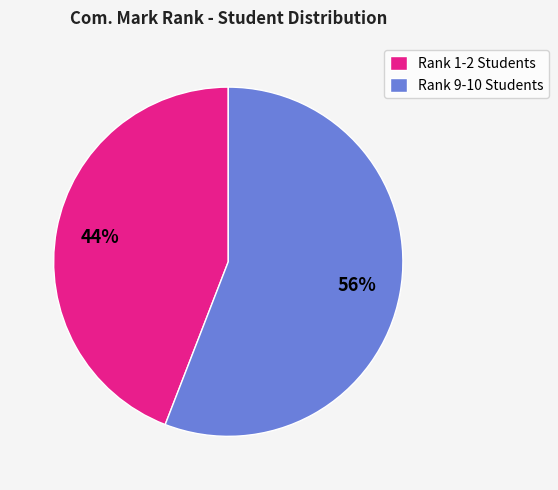

Combined, do Rank 1-2 Students and Rank 9-10 Students account for over 50%?

Yes